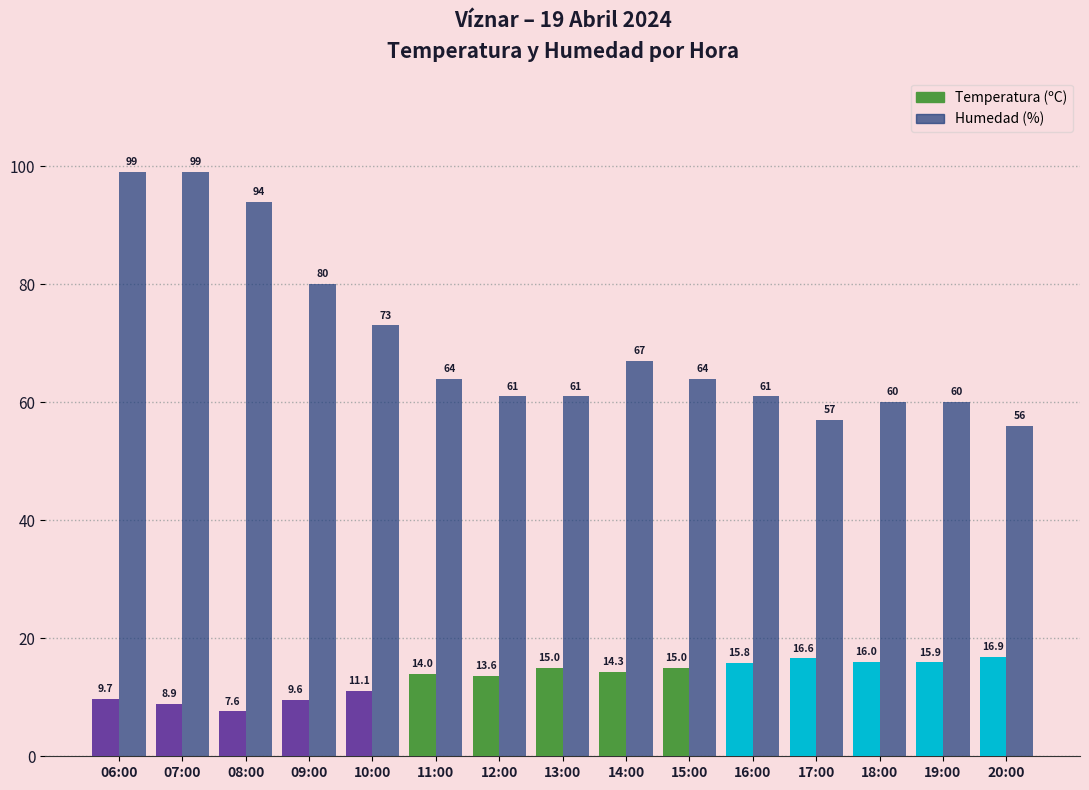

List the series in order of their overall mean, highest first.

Humedad (%), Temperatura (ºC)